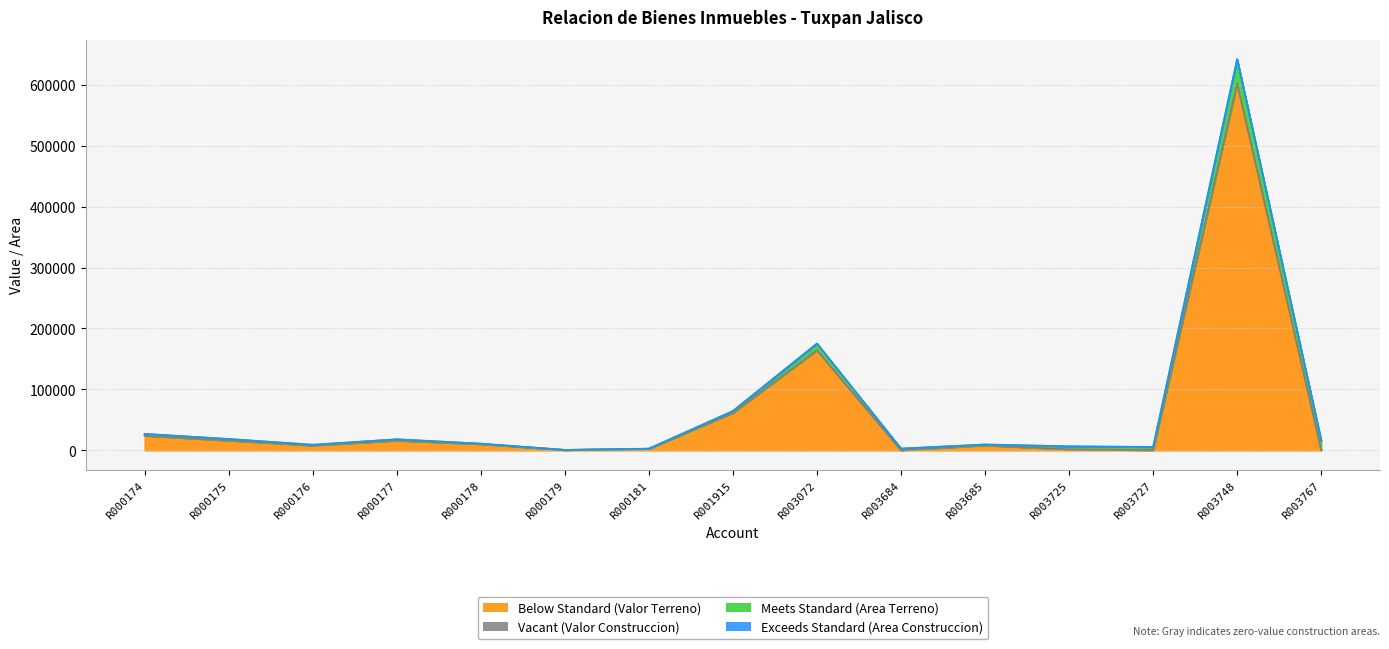

At how many categories does at least one series exceed 315343?

1